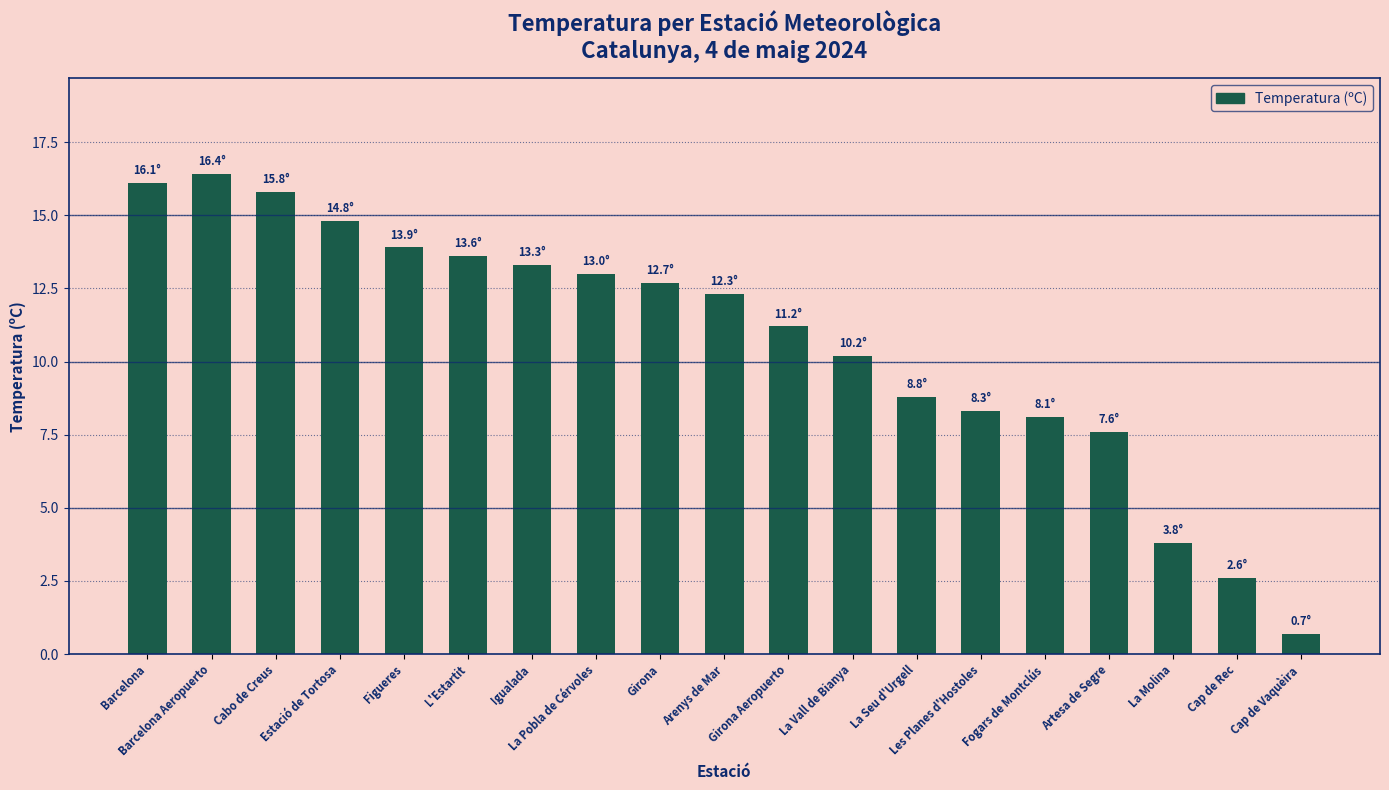

What is the sum of the values at Barcelona Aeropuerto and Les Planes d'Hostoles?

24.7